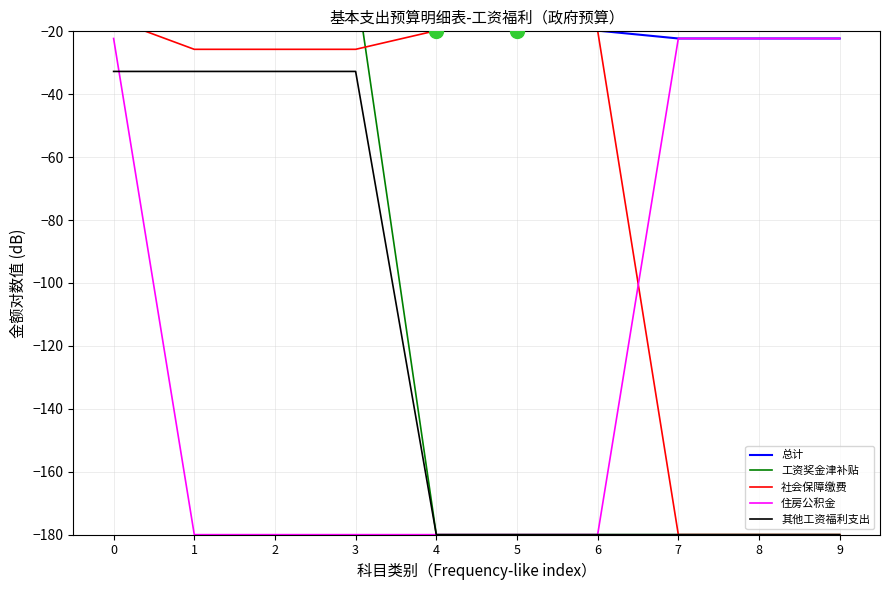

True or false: 工资奖金津补贴 and 住房公积金 cross at least once.

False